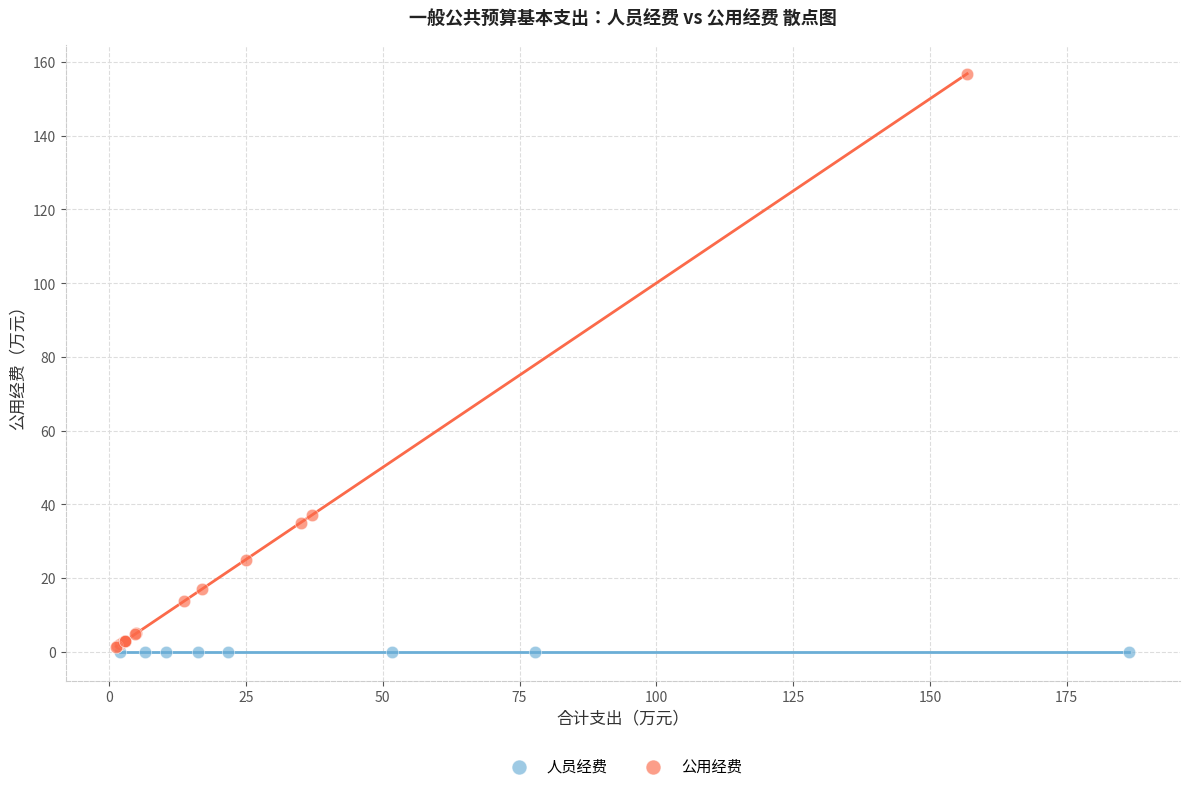

Which series reaches the maximum Y coordinate?

公用经费